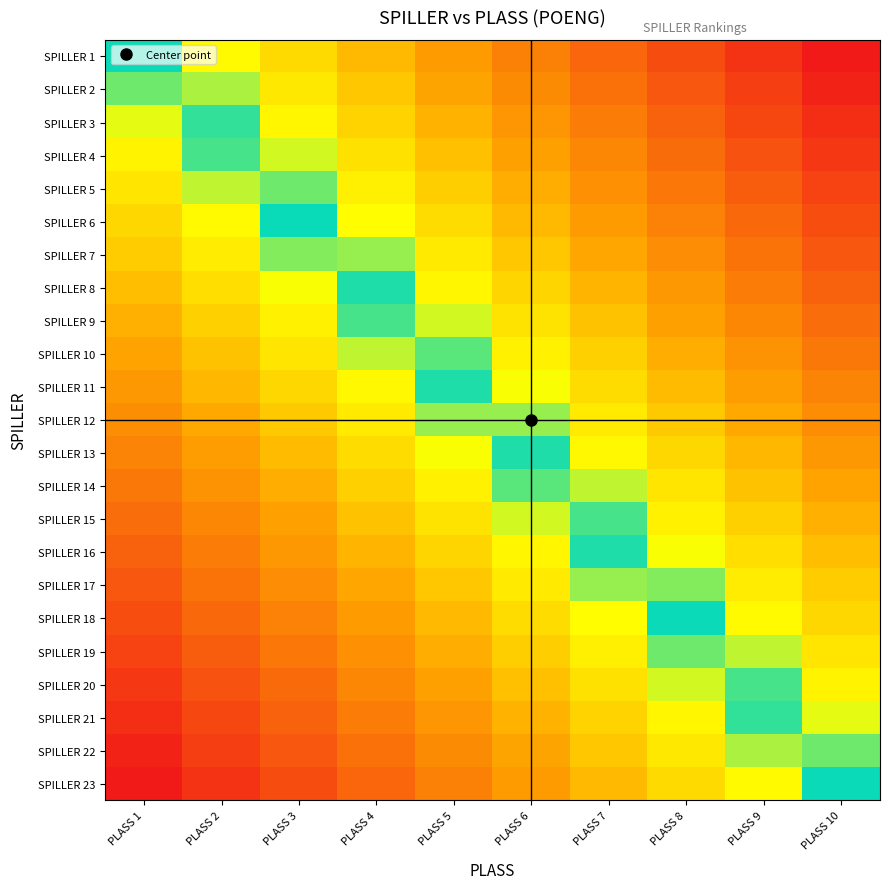

List the series in order of their peak value, lowest first.

SPILLER 23, SPILLER 22, SPILLER 21, SPILLER 20, SPILLER 19, SPILLER 18, SPILLER 17, SPILLER 16, SPILLER 15, SPILLER 14, SPILLER 13, SPILLER 12, SPILLER 11, SPILLER 10, SPILLER 9, SPILLER 8, SPILLER 7, SPILLER 6, SPILLER 5, SPILLER 4, SPILLER 3, SPILLER 2, SPILLER 1